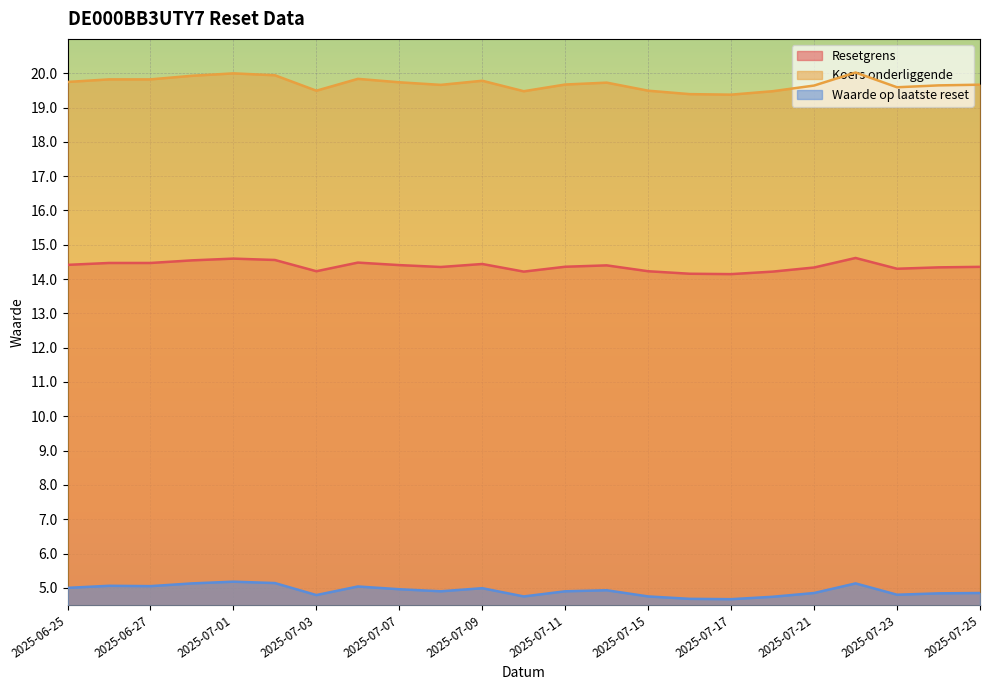

Which category has the highest value in the Waarde op laatste reset series?

2025-07-01